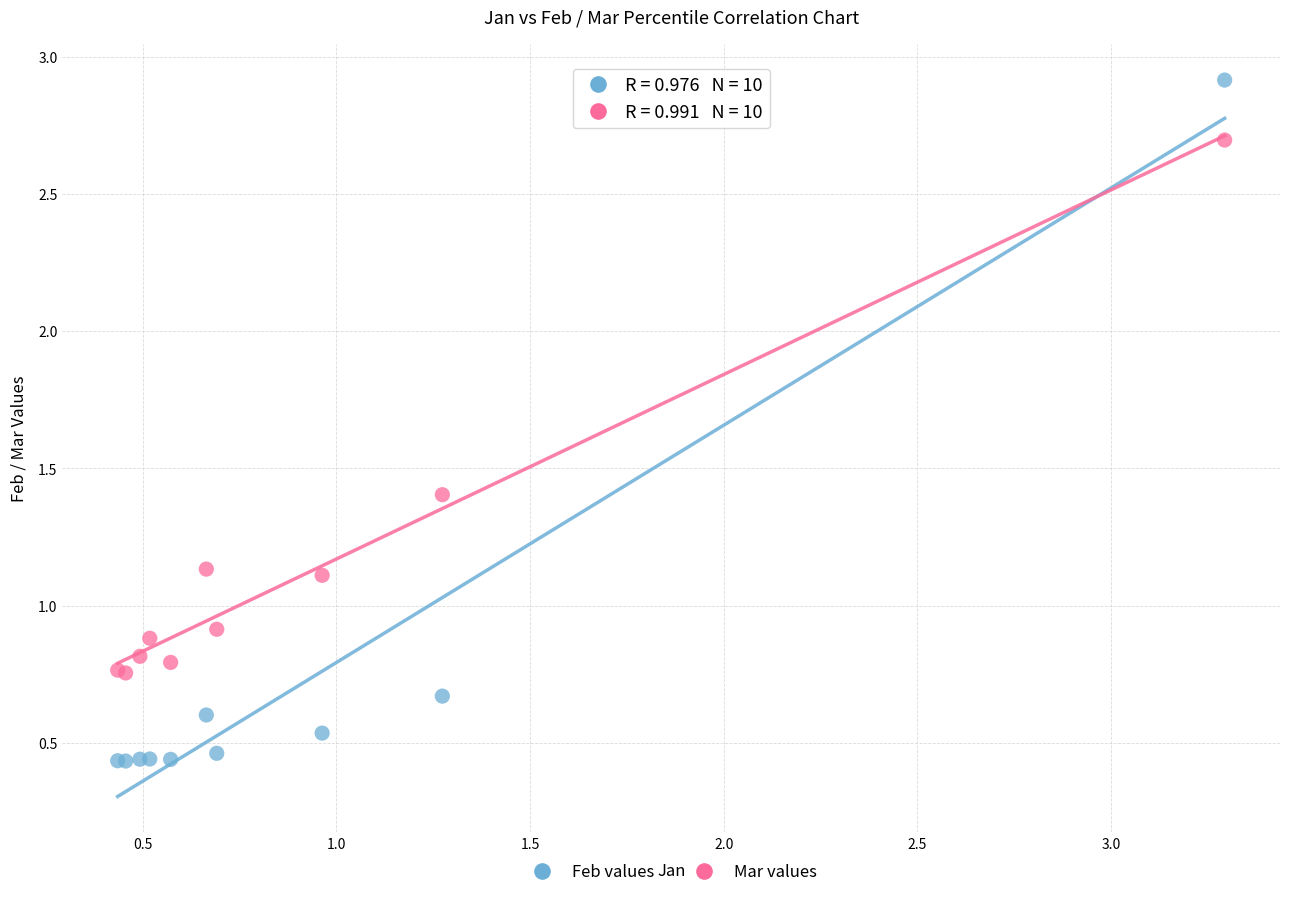

Which series has the largest Y range (max minus min)?

Feb values